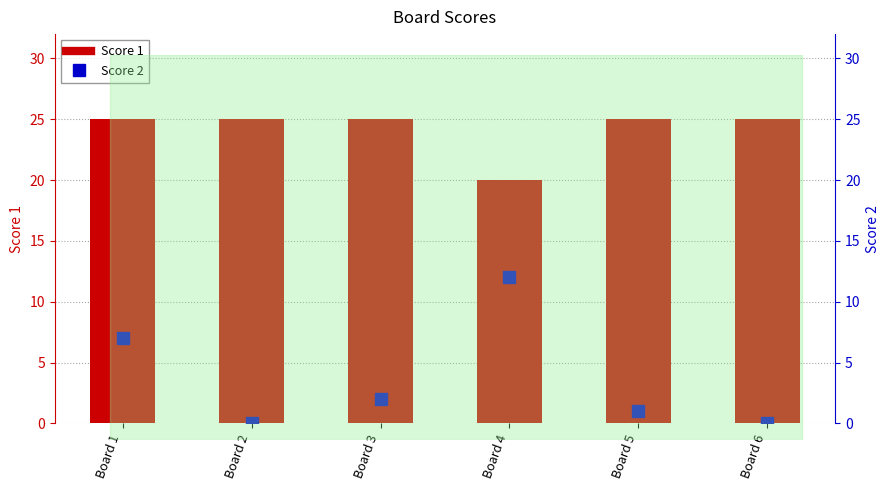

Are the bars grouped side by side (vs. stacked)?

Yes